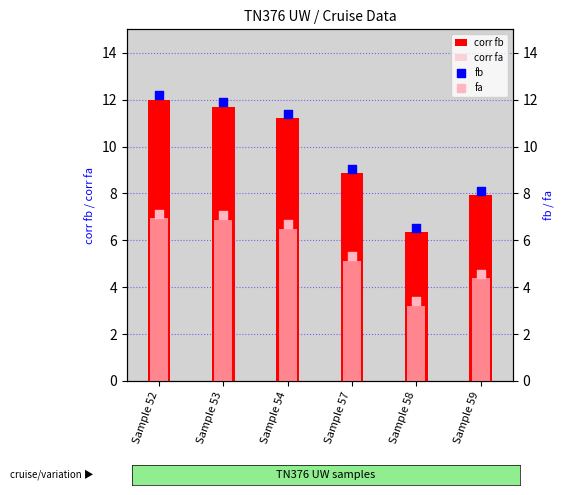

Is the value of corr fb at Sample 54 greater than the value of fa at Sample 58?

Yes